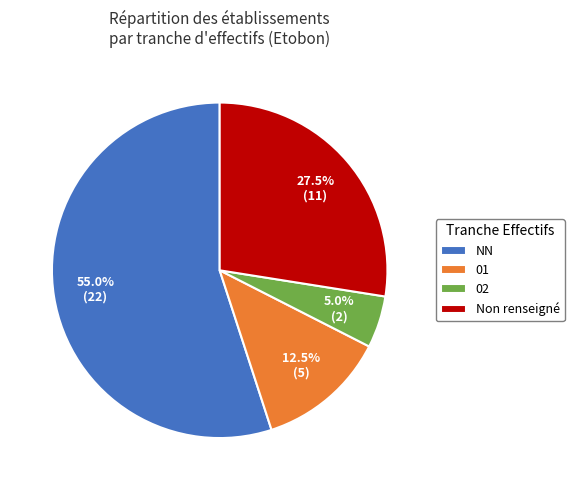

Which slice represents more than half of the pie?

NN